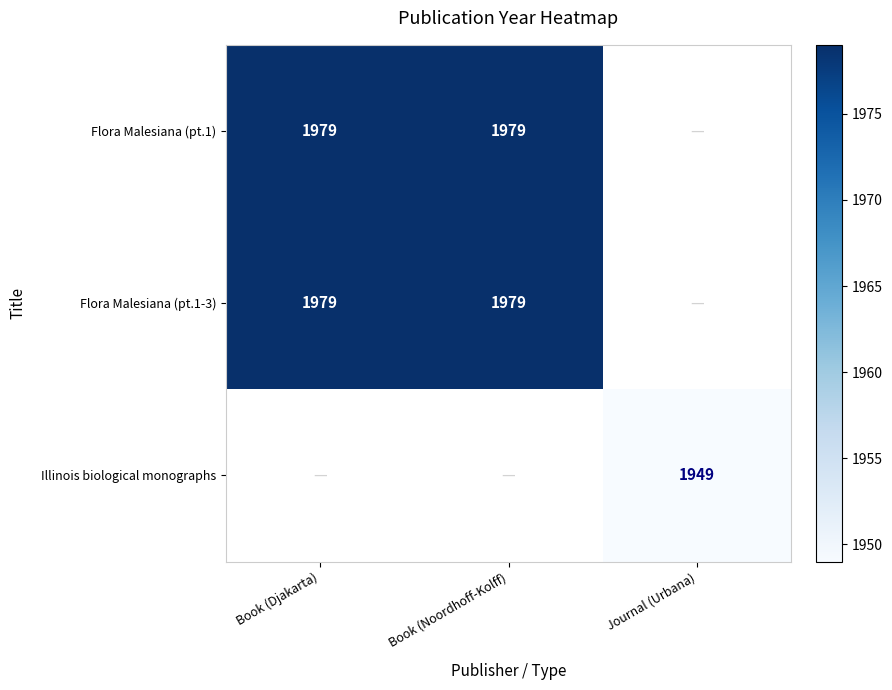

At which category does the chart reach its minimum across all series?

Journal (Urbana)